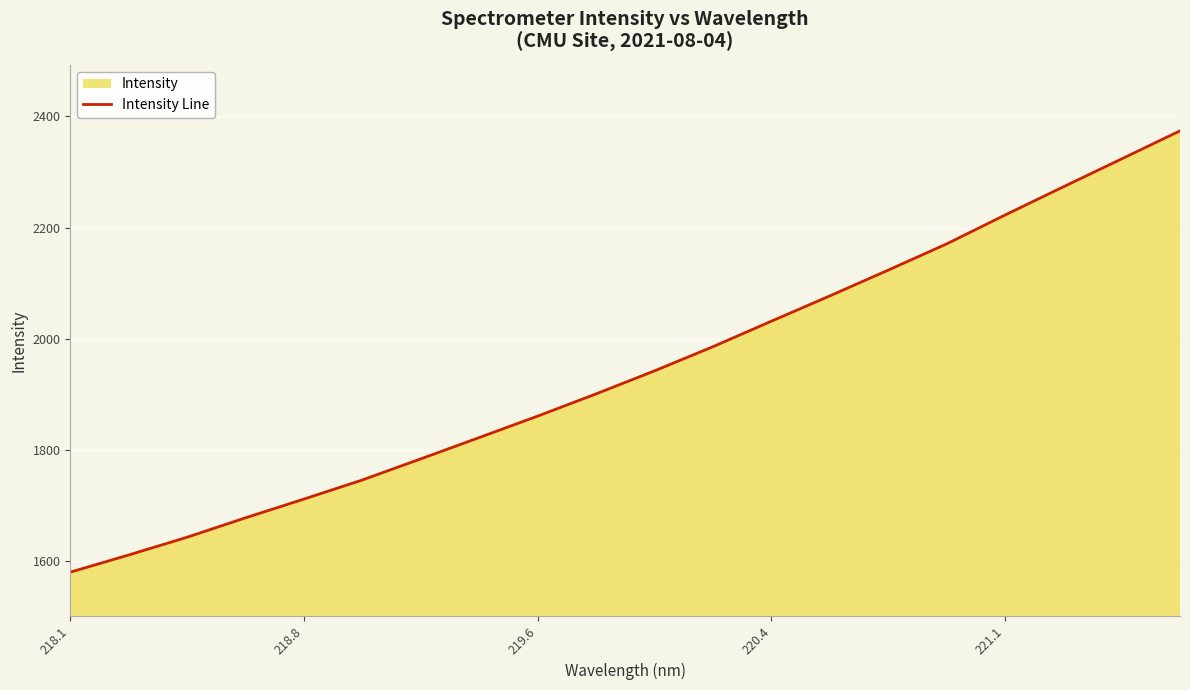

What is the approximate value at 220.4?

2032.0